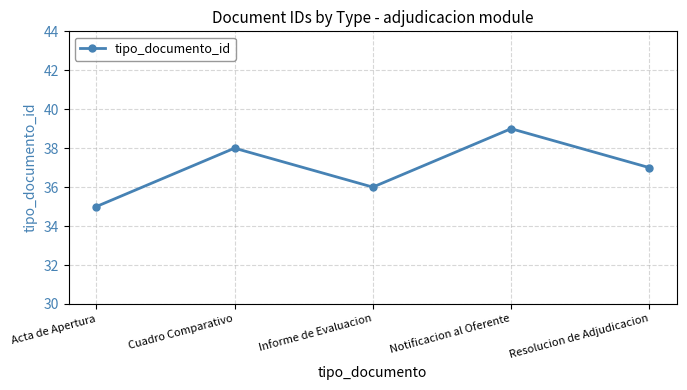

How many data points are less than 37?

2